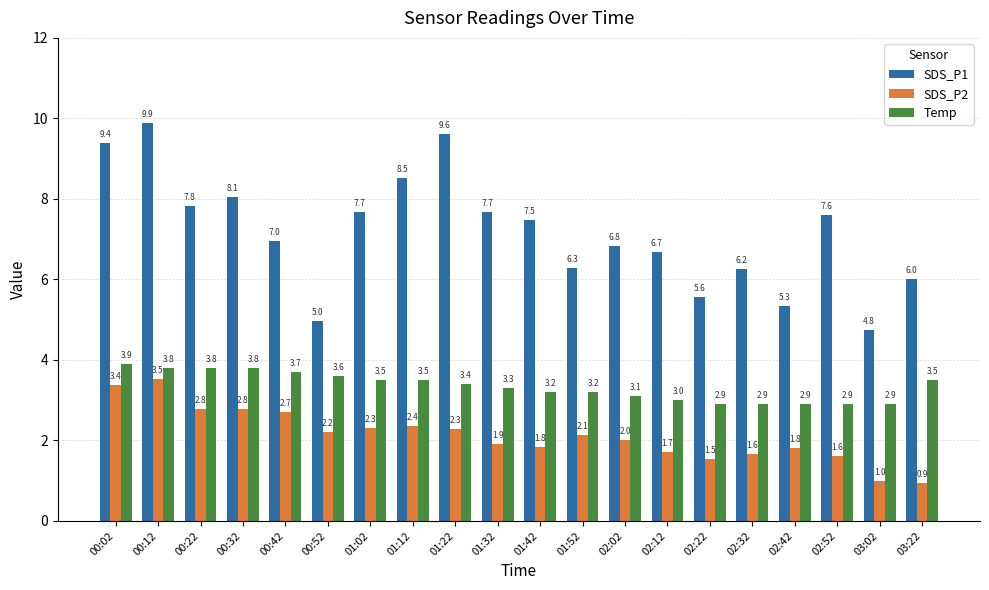

Are the bars grouped side by side (vs. stacked)?

Yes